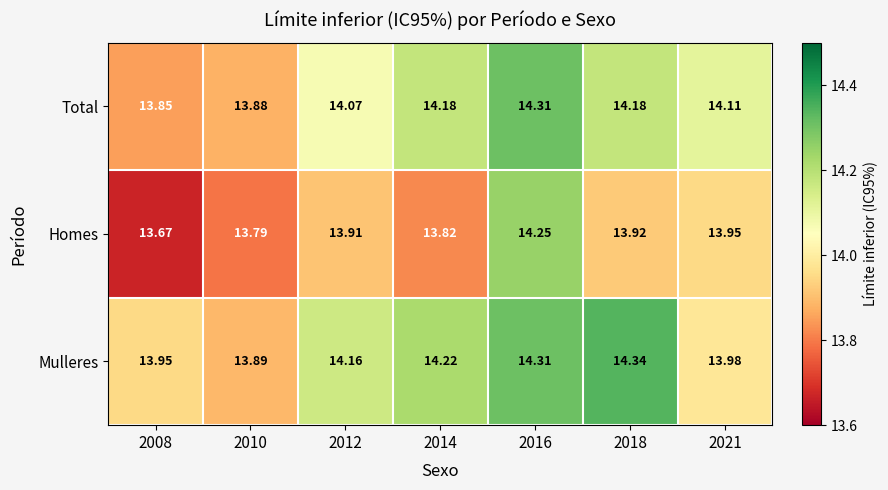

List the series in order of their peak value, lowest first.

Homes, Total, Mulleres